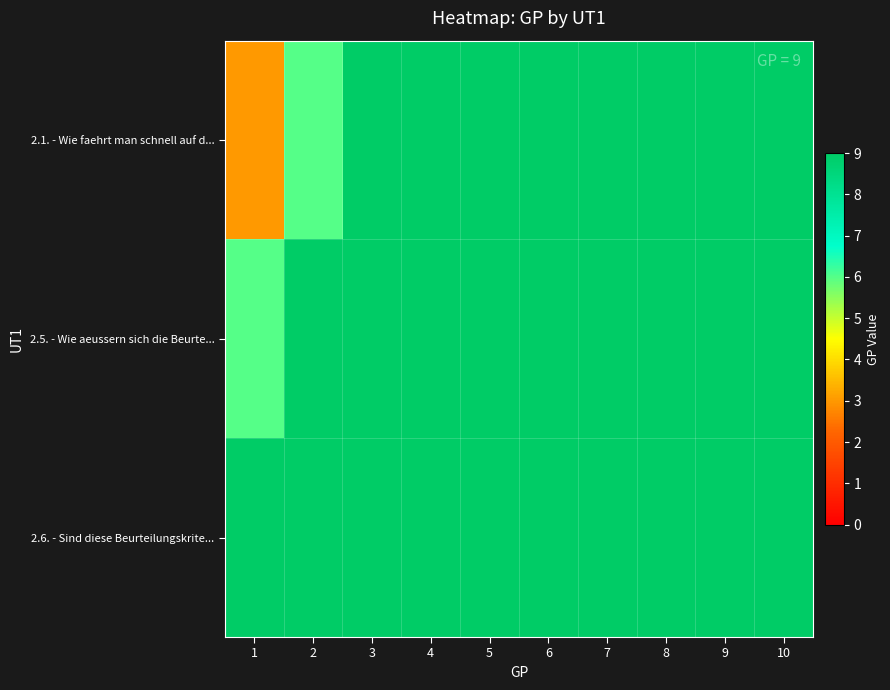

What is the total value across all series at 7?

126